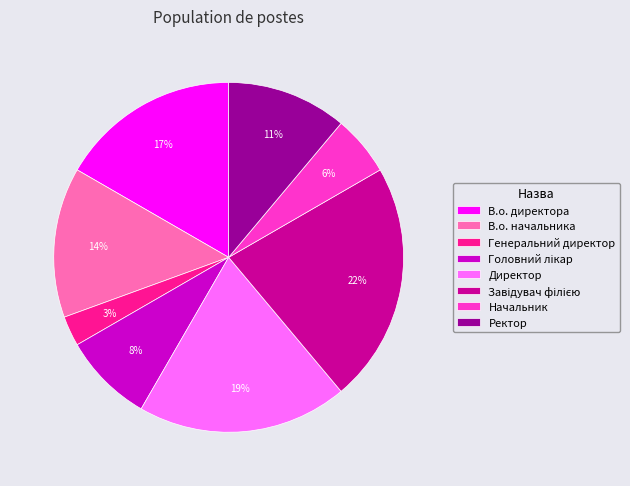

True or false: Генеральний директор accounts for 3% of the total.

True